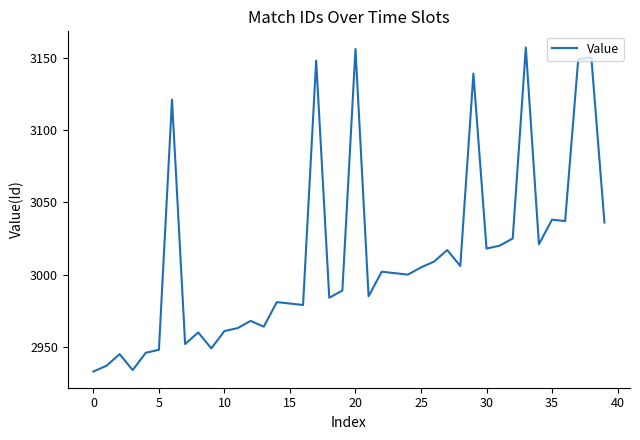

What is the minimum value shown in the chart?

2933